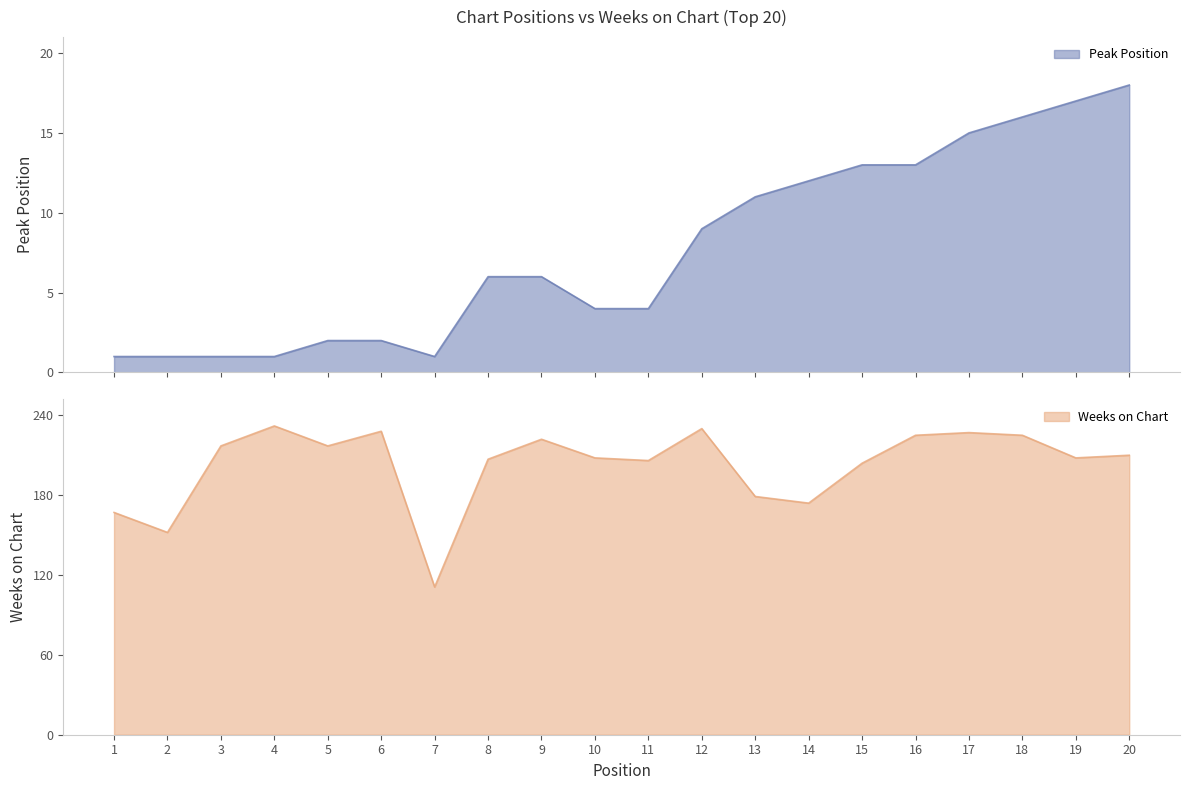

Which category has the highest value in the Peak Position series?

20